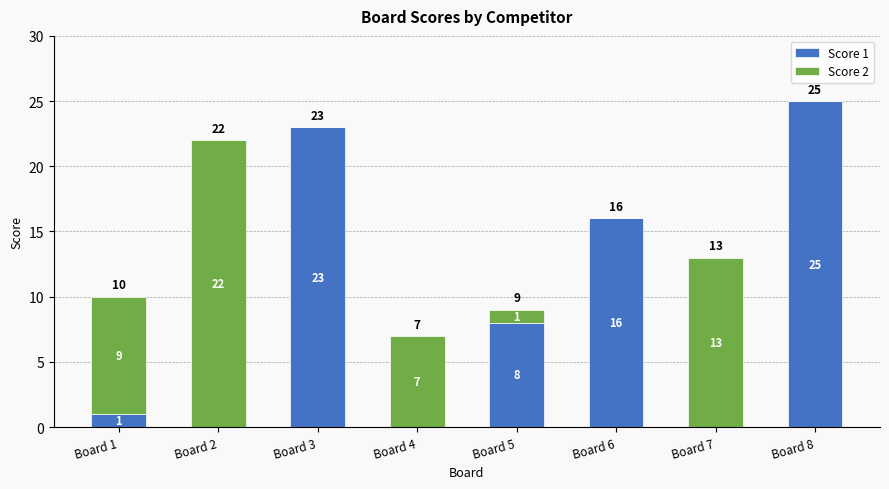

The value of Score 1 at Board 3 is 37. True or false?

False